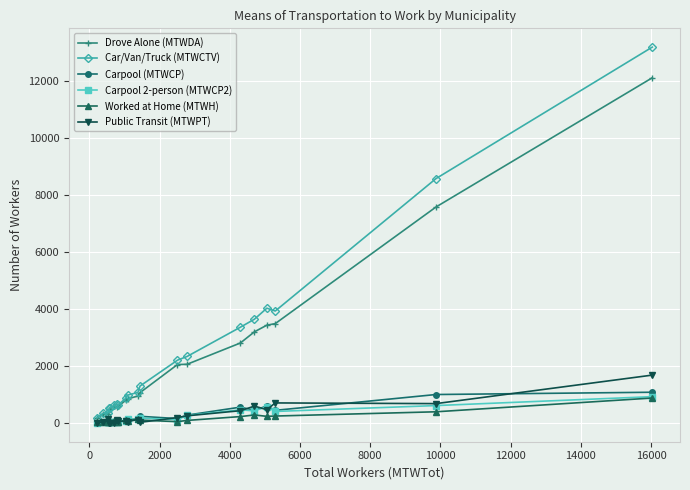

True or false: Public Transit (MTWPT) has more than 0 interior local peaks.

True